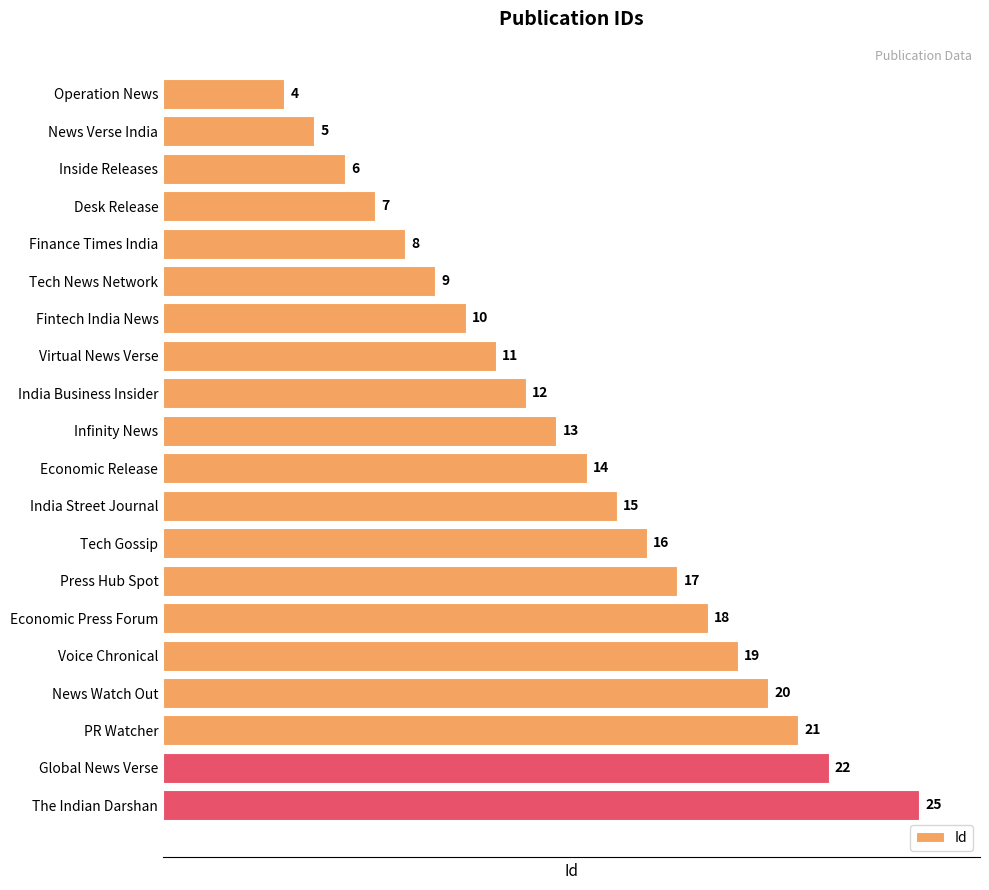

What is the maximum value shown in the chart?

25